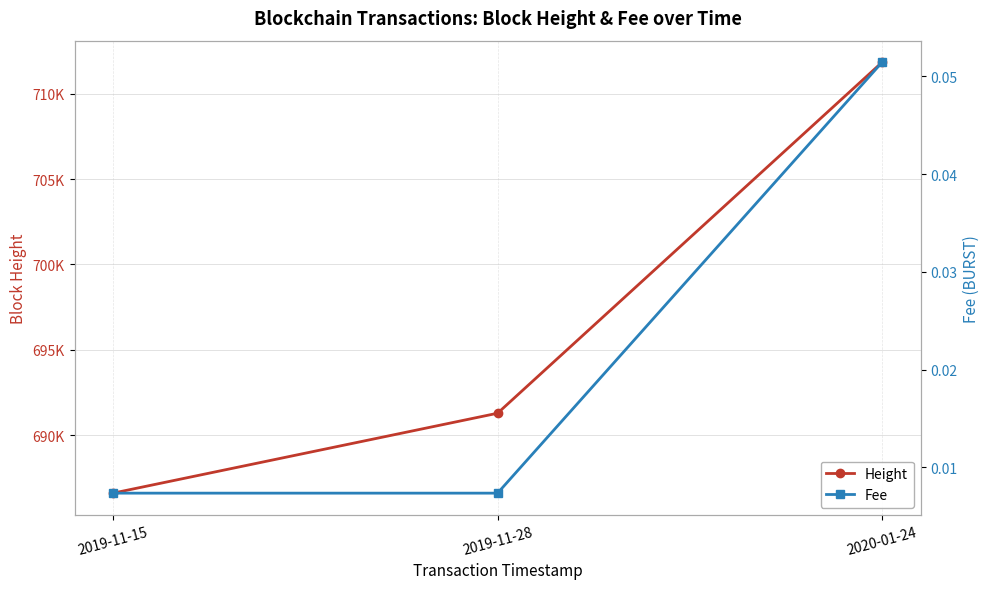

Is the value of Height at 2019-11-15 greater than the value of Fee at 2019-11-15?

Yes